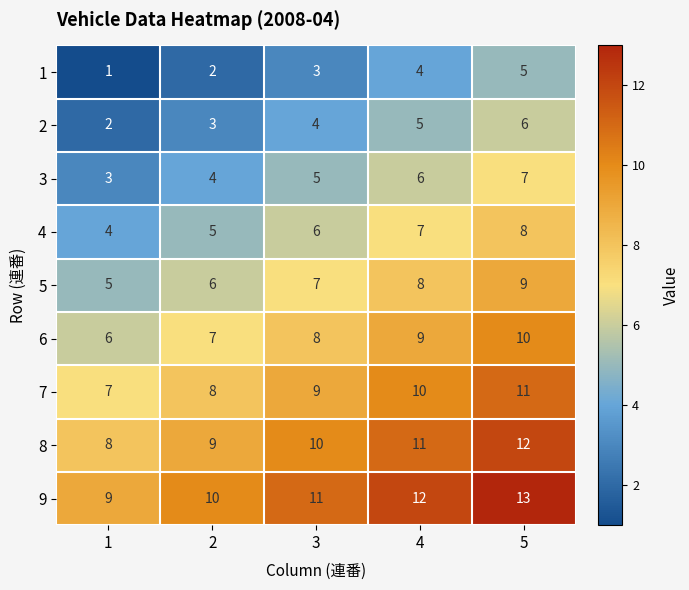

What is the smallest value displayed?

1